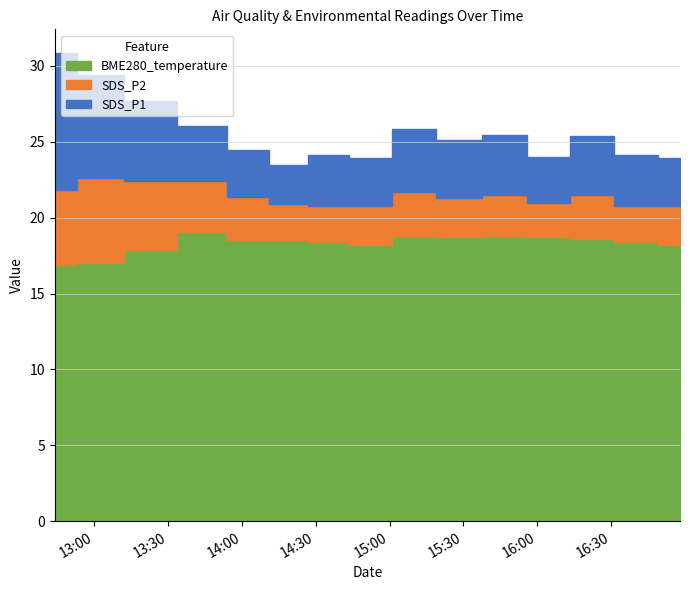

Rank the series at 2022/09/11 14:35 from lowest to highest value.

SDS_P2, SDS_P1, BME280_temperature